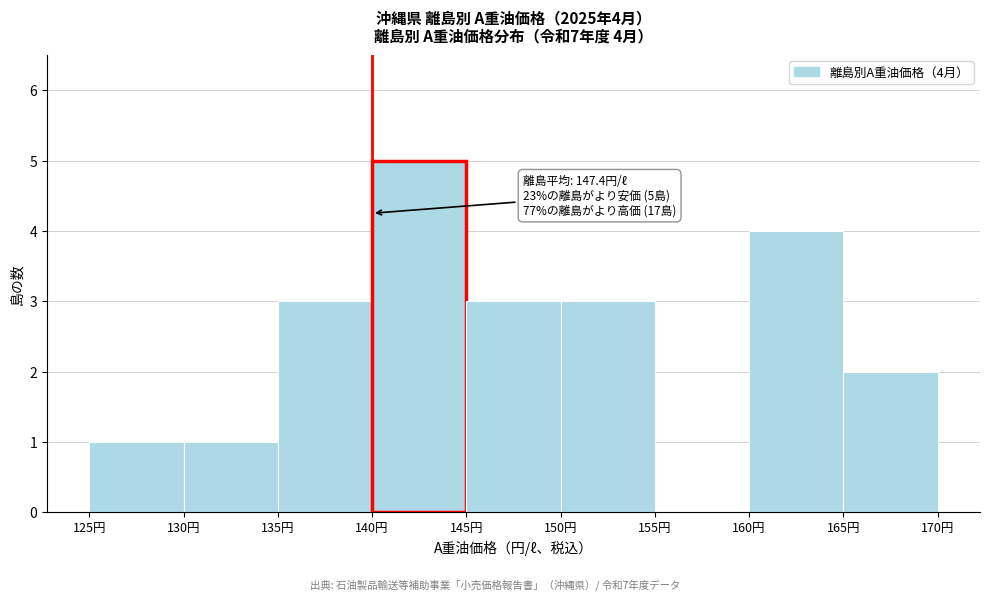

Which range on the x-axis has the tallest bar?

140 to 145